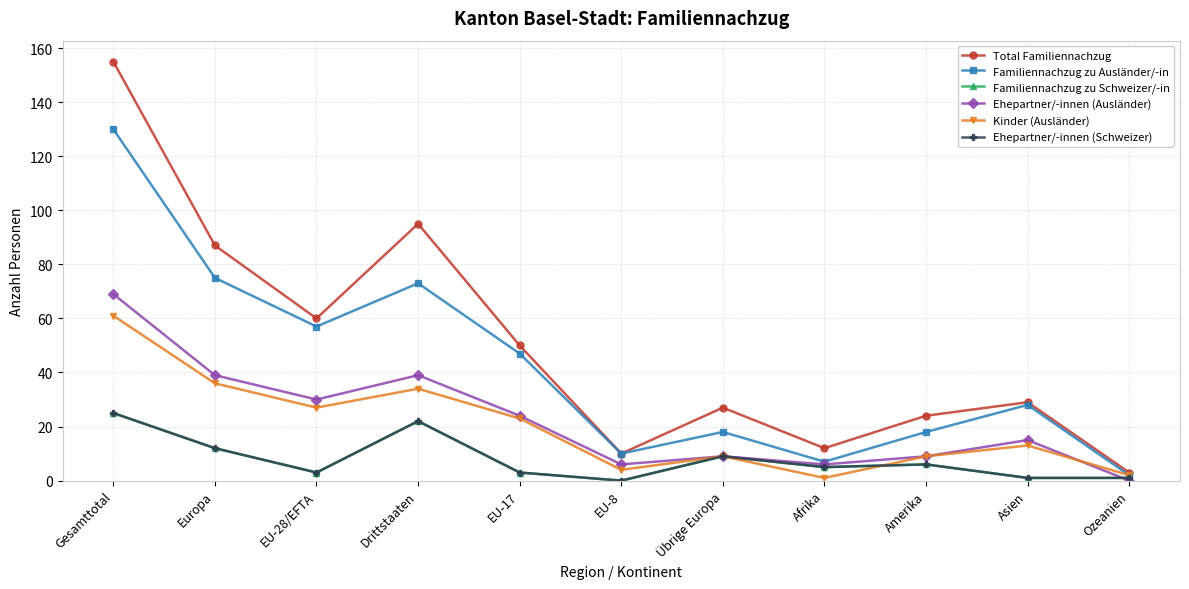

What is the spread (max minus min) of values at Europa?

75